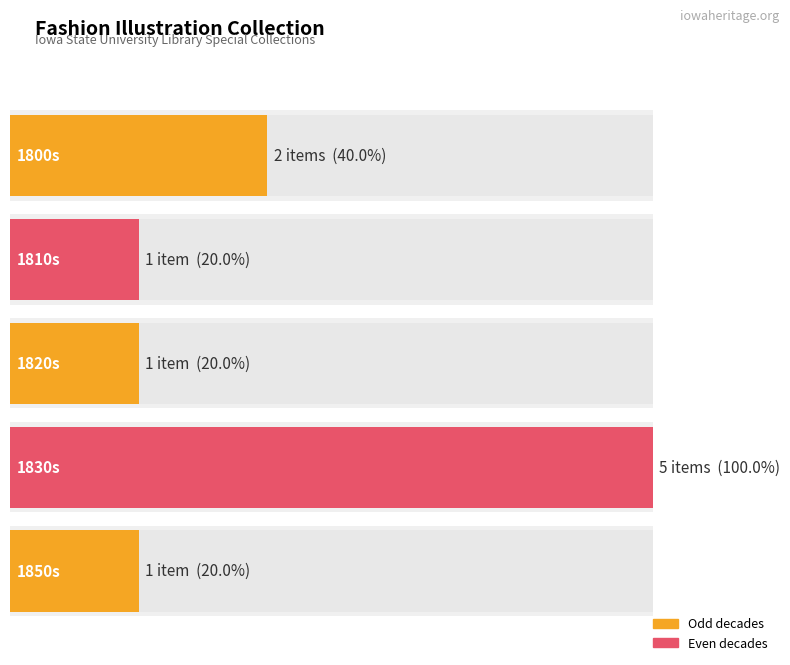

What is the smallest value displayed?

1